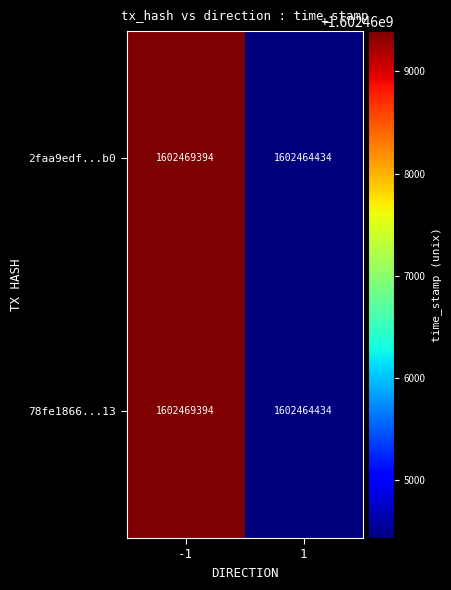

True or false: 78fe1866...13 has a value of 1602469394 at -1.

True